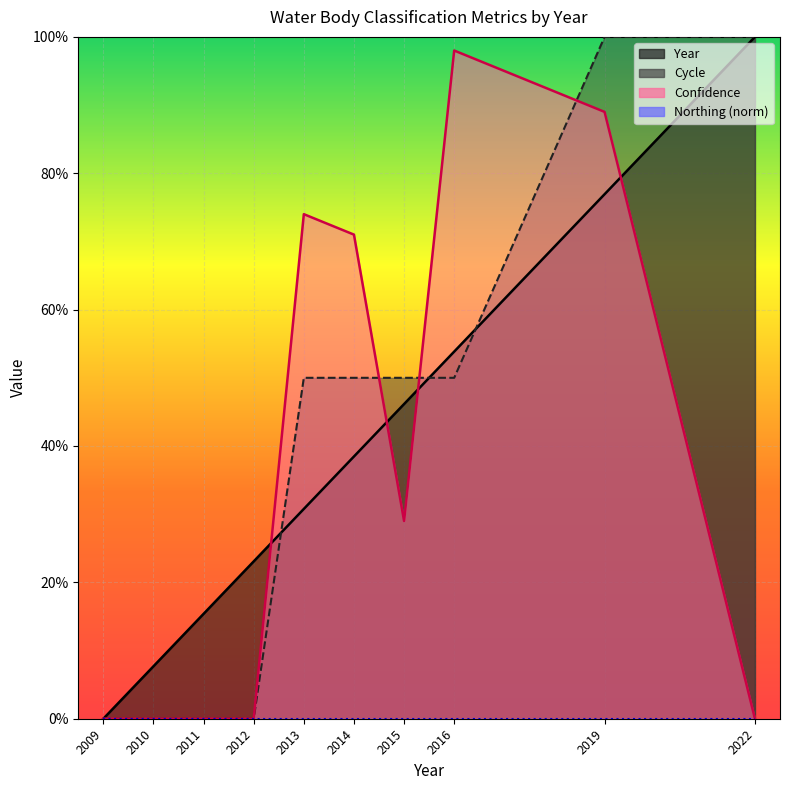

Where is Year nearest to the value 0?

2009